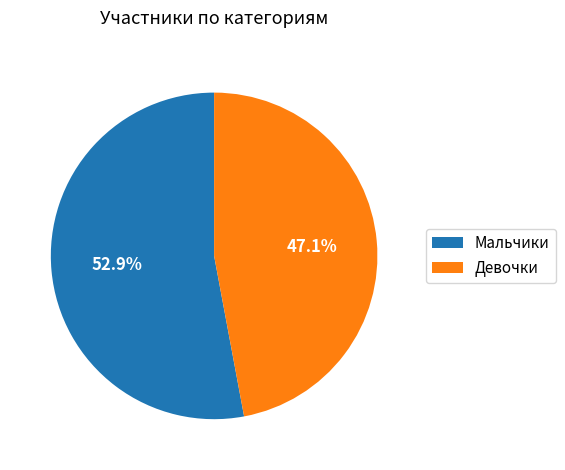

How many segments does this pie chart have?

2